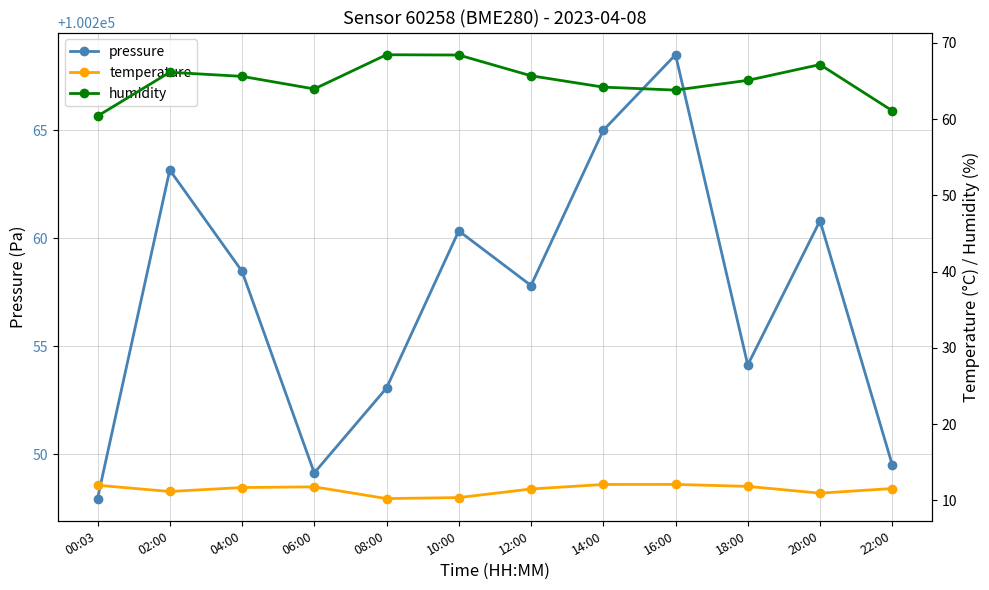

Which series has the largest total across all categories?

pressure